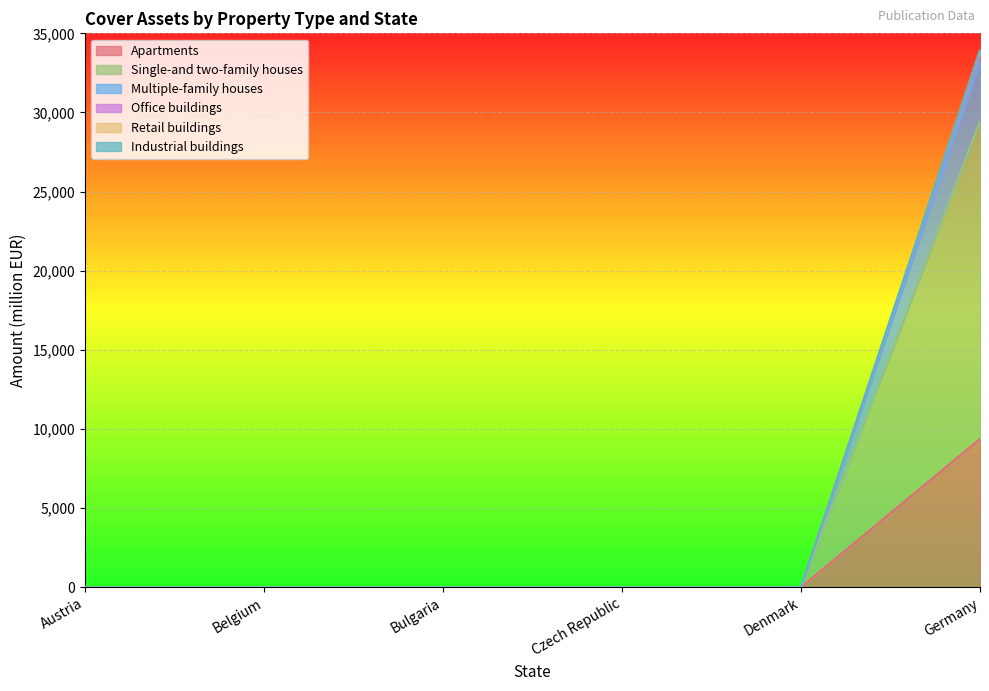

What position from the right is Austria?

6